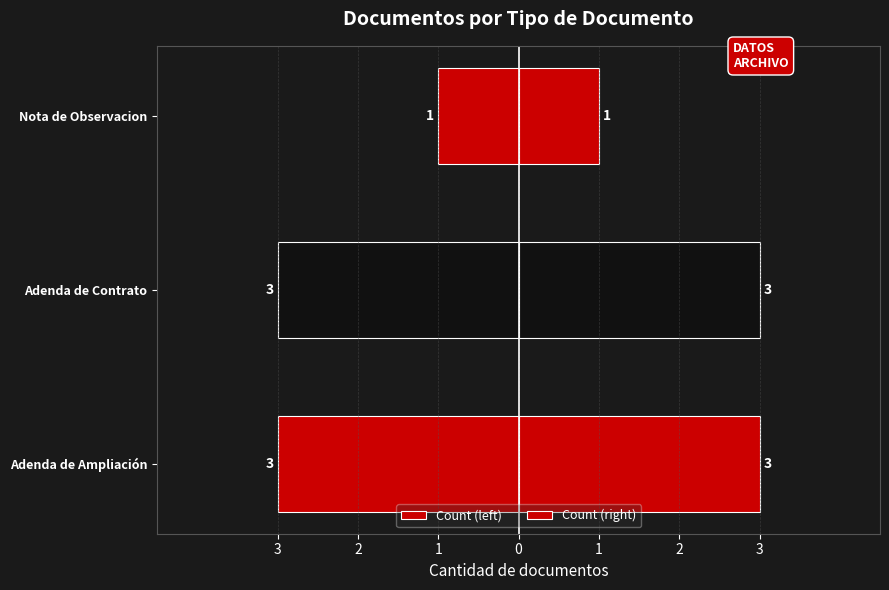

How many data points does each series have?

3